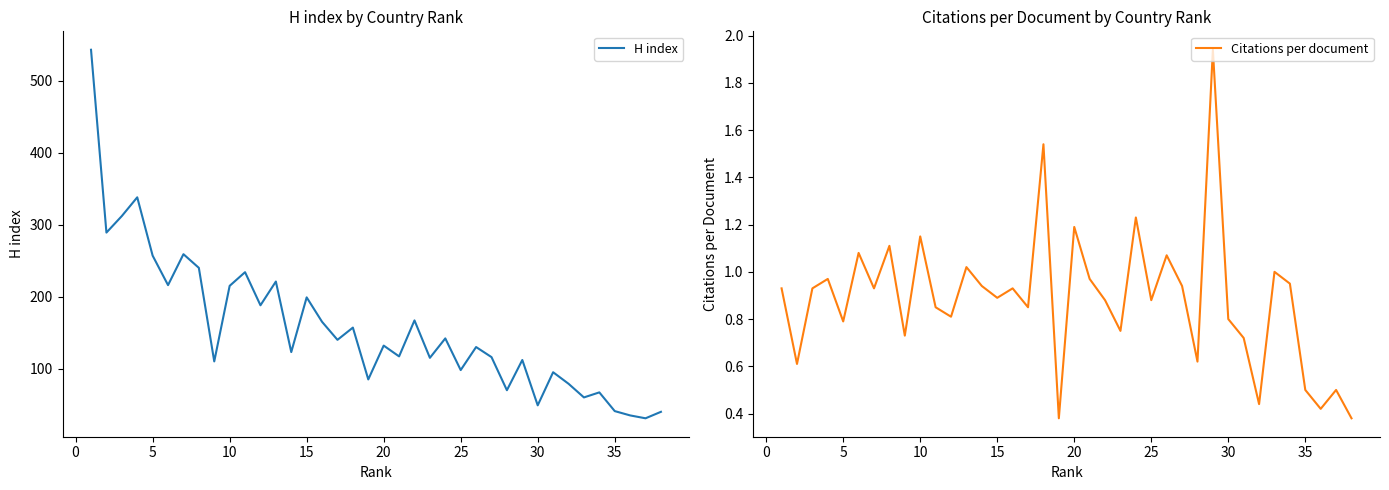

True or false: Citations per document and H index intersect in this chart.

False